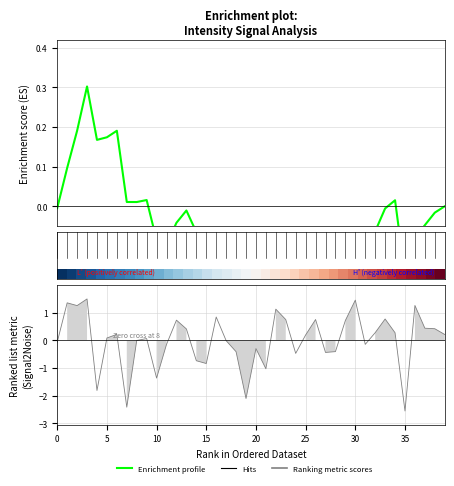

Does the chart have visible grid lines?

Yes